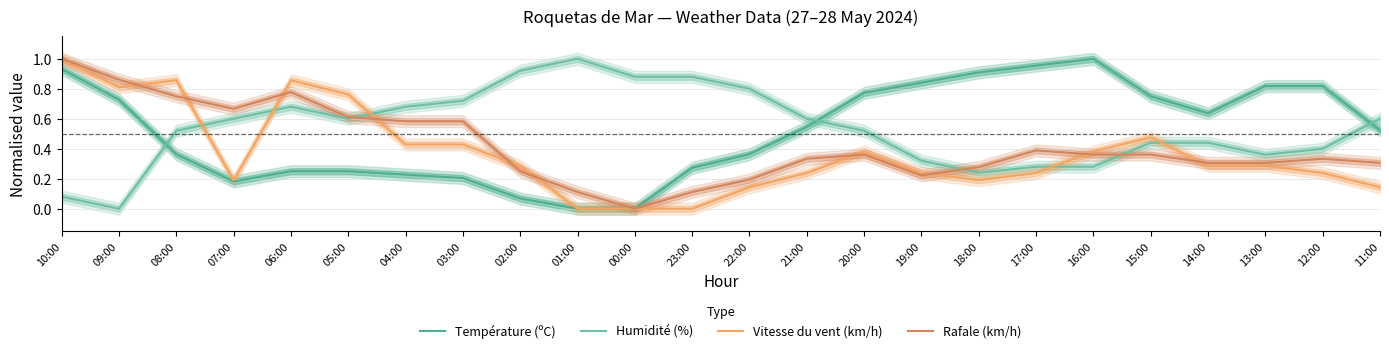

What is the difference between the highest and lowest values at 04:00?

0.5